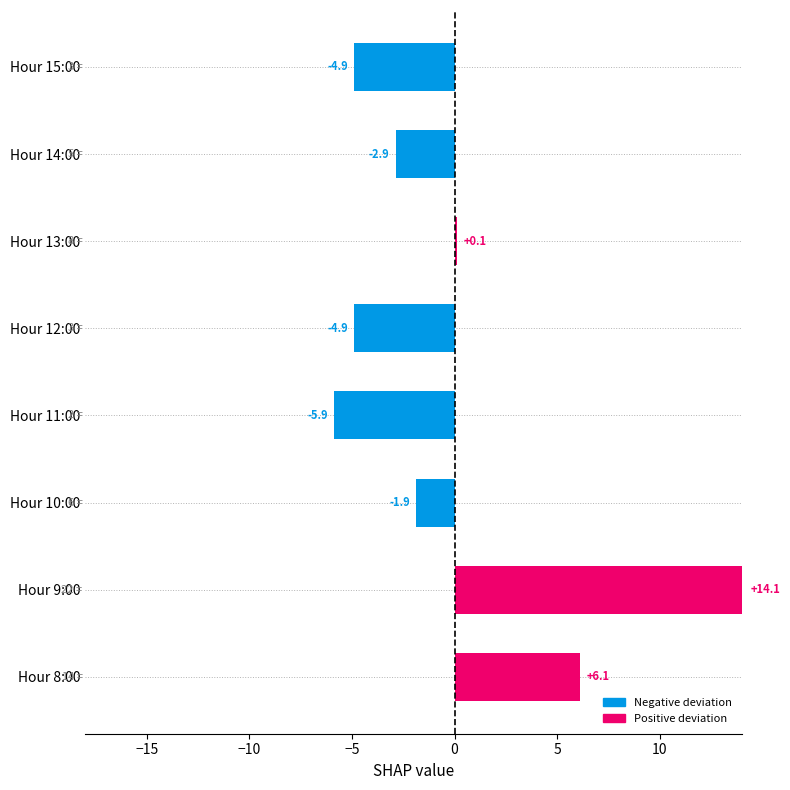

At which category does the chart reach its peak across all series?

Hour 9:00